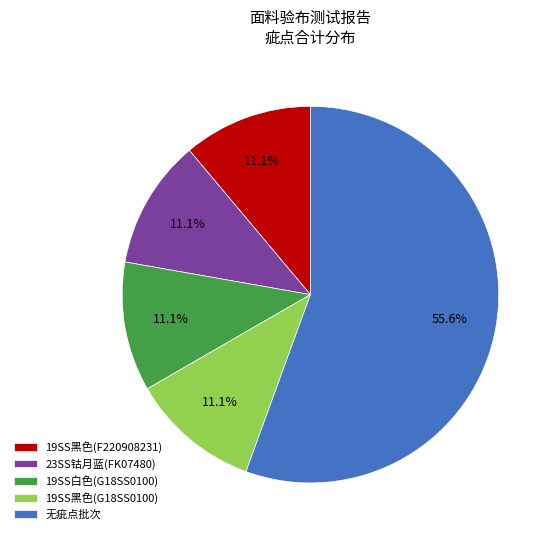

Which slice is the largest?

无疵点批次